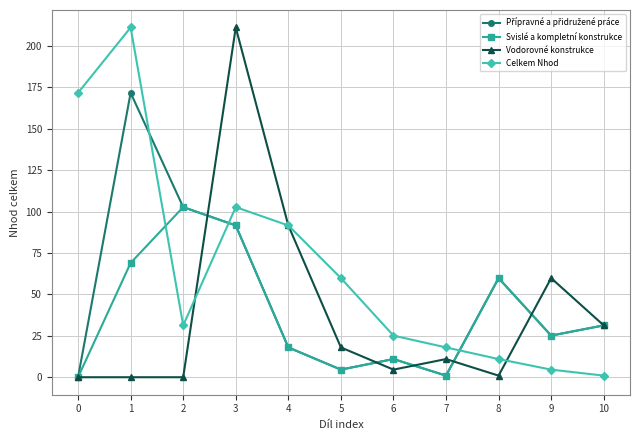

True or false: Vodorovné konstrukce has more than 2 points higher than both neighbors.

True